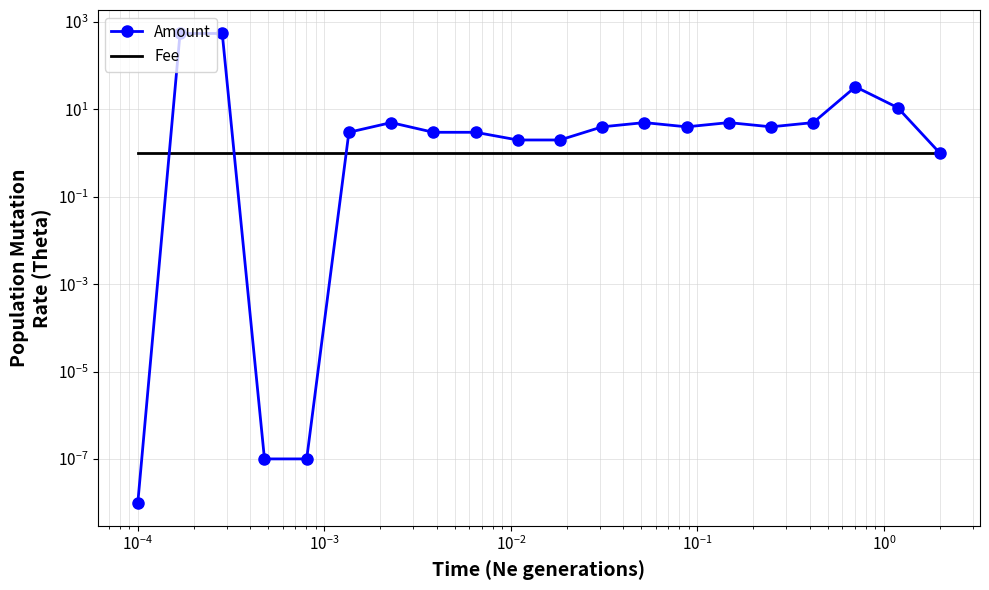

Rank the series by their average value, from highest to lowest.

Amount, Fee